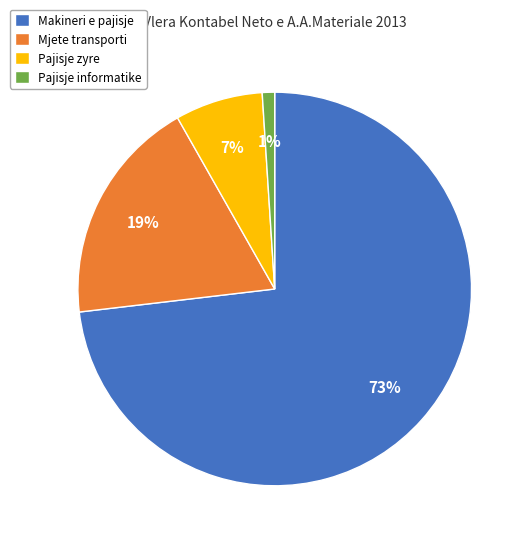

To the nearest percent, what is the average slice percentage?

25%